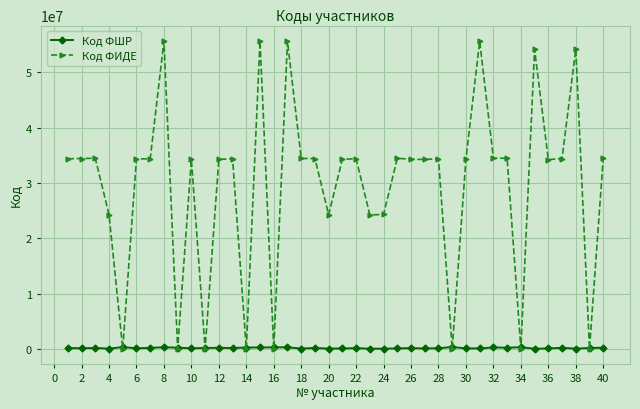

At how many categories does at least one series exceed 33278097?

28